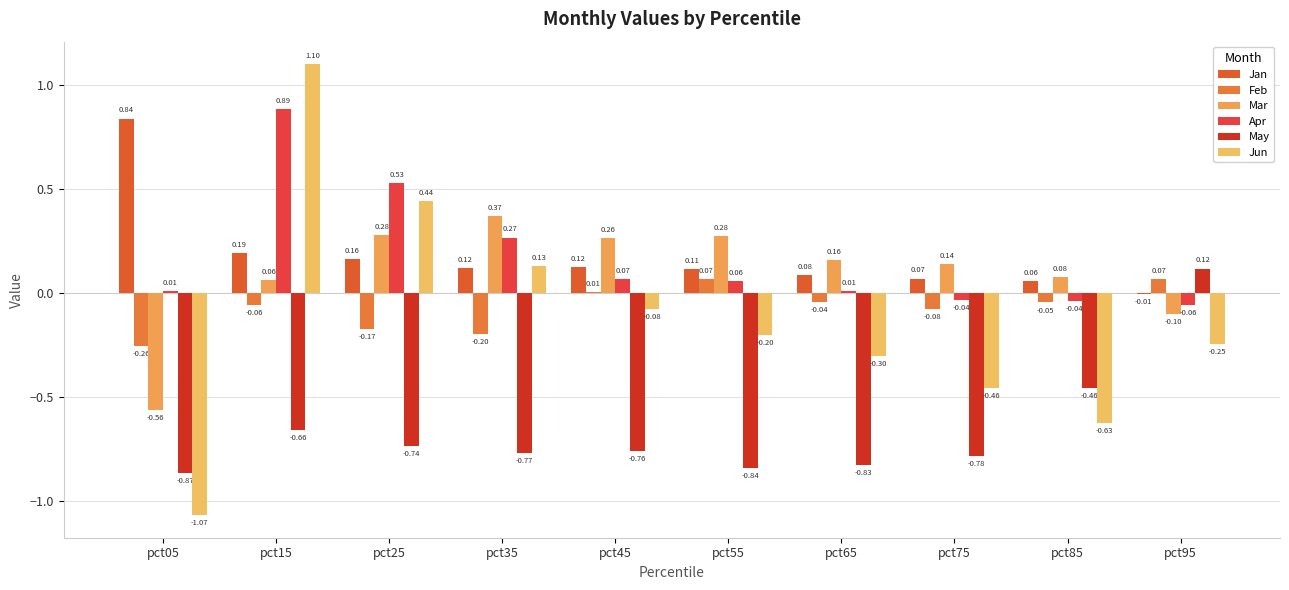

Count the number of data series in this chart.

6